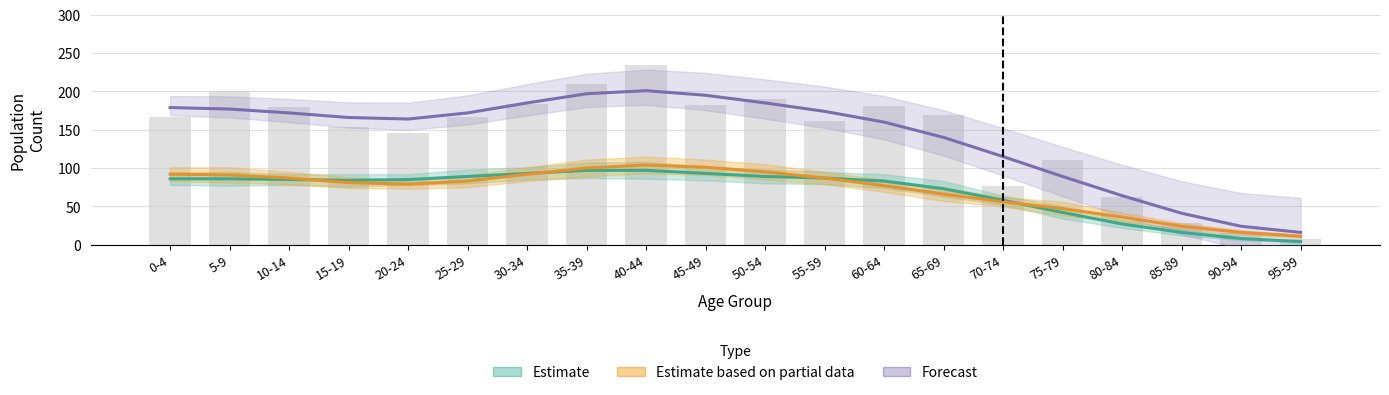

Read the Forecast value at 15-19.

166